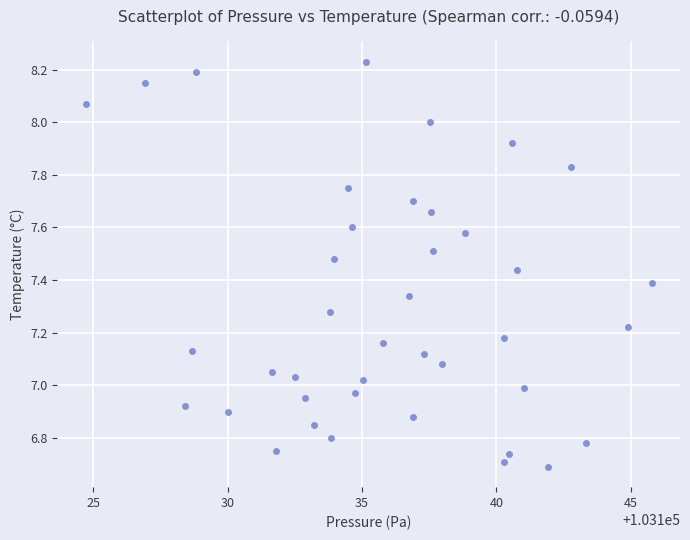

What is the range of Y values (max minus min)?

1.5